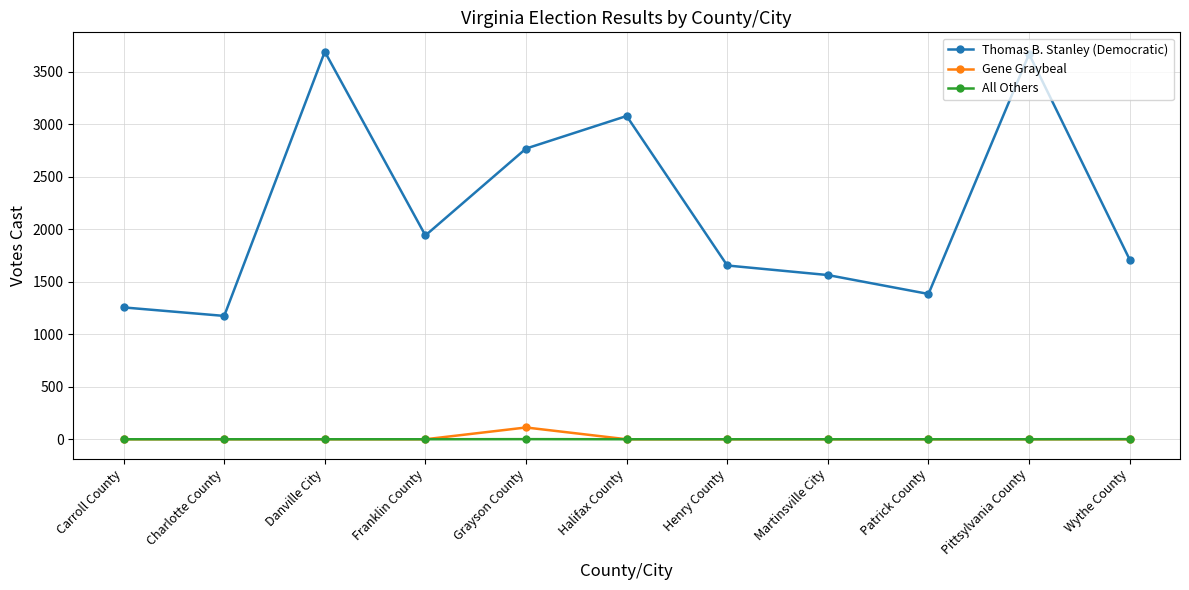

What is the average value of the Thomas B. Stanley (Democratic) series?

2171